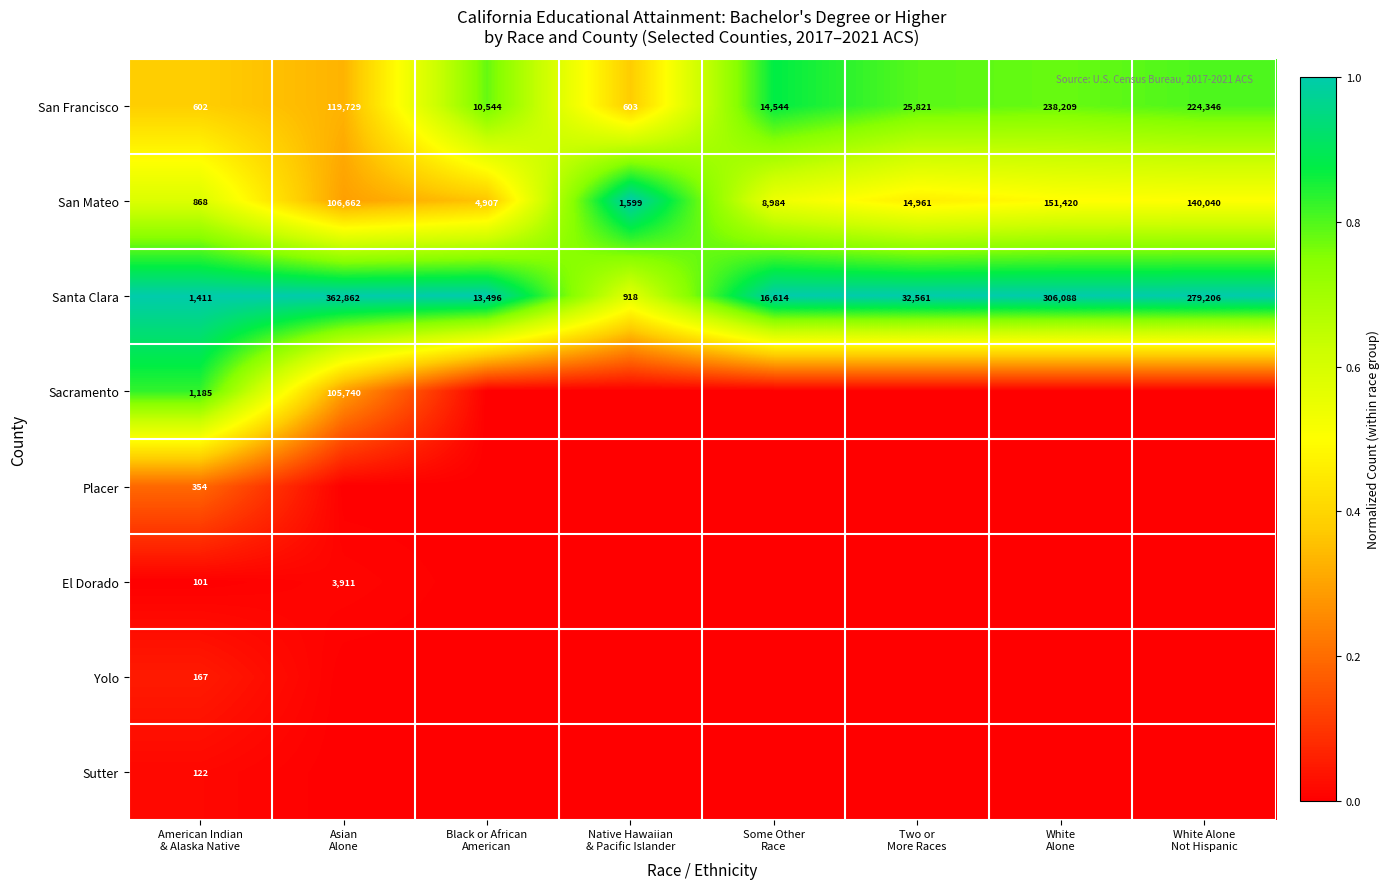

Which series has the largest total across all categories?

Santa Clara